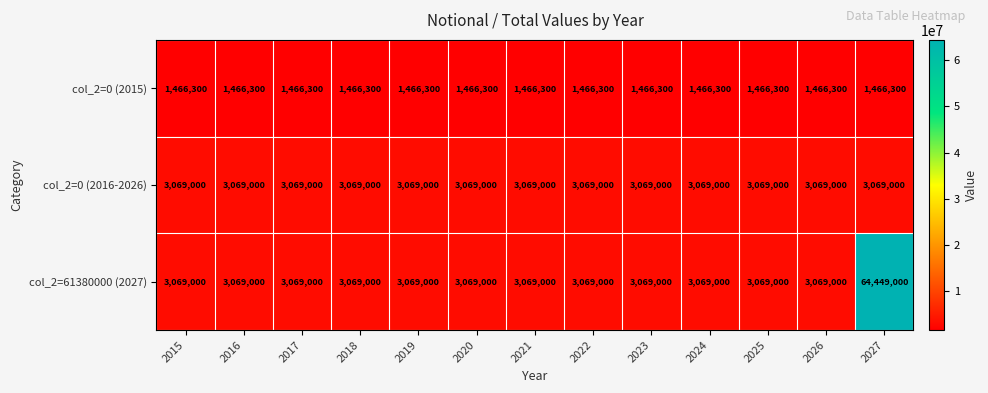

What is the total value across all series at 2020?

7604300